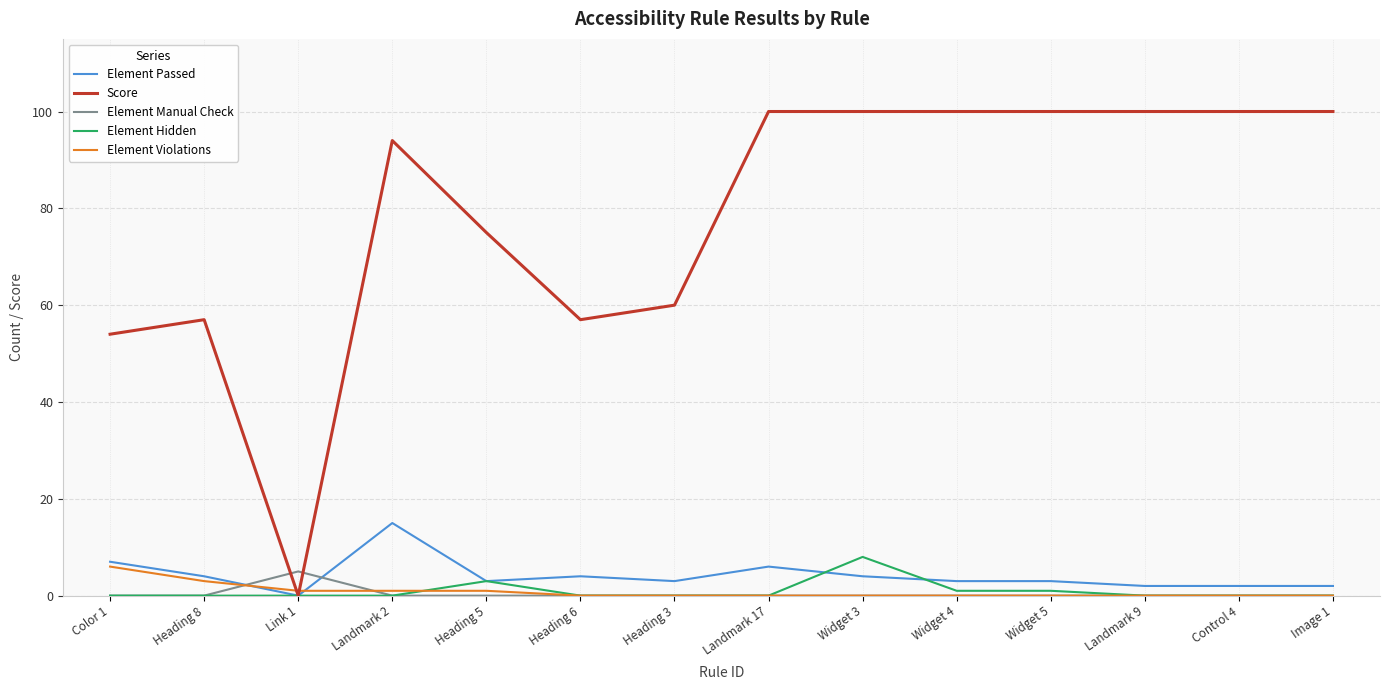

At how many categories does at least one series exceed 8?

13